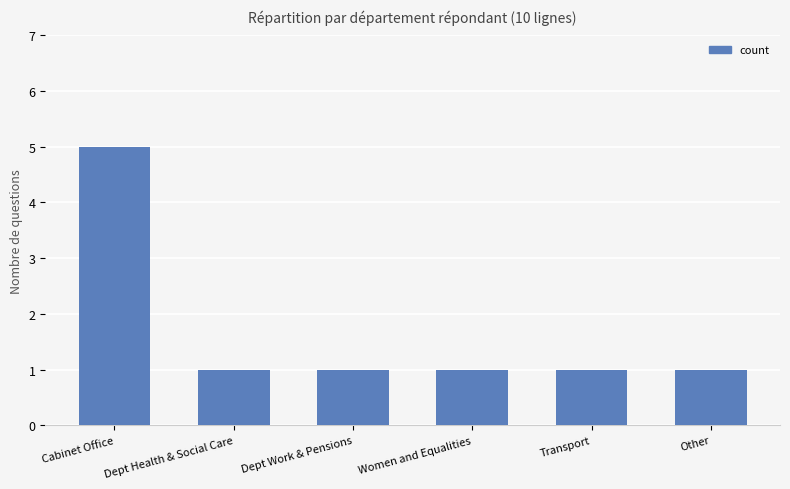

True or false: the data shows 1 at Other.

True